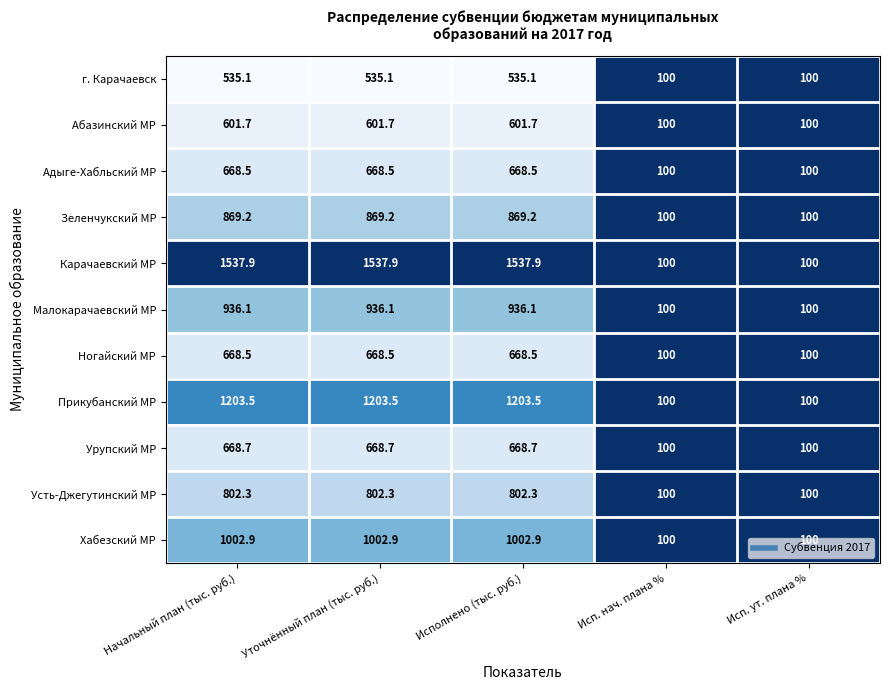

What is the maximum value shown in the chart?

1537.9